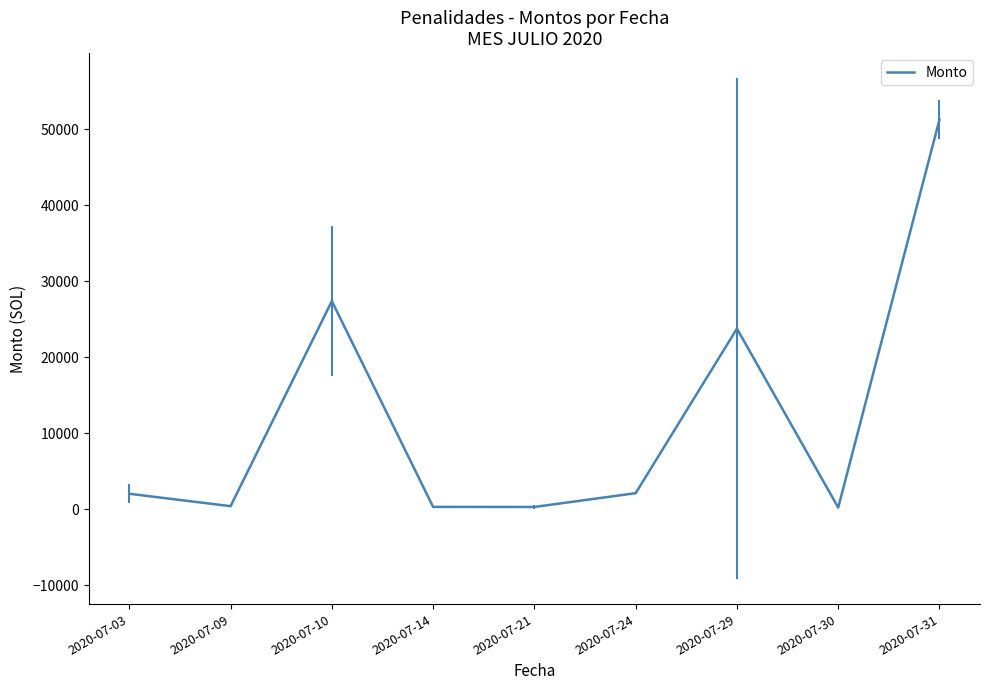

What is the maximum value shown in the chart?

51255.2